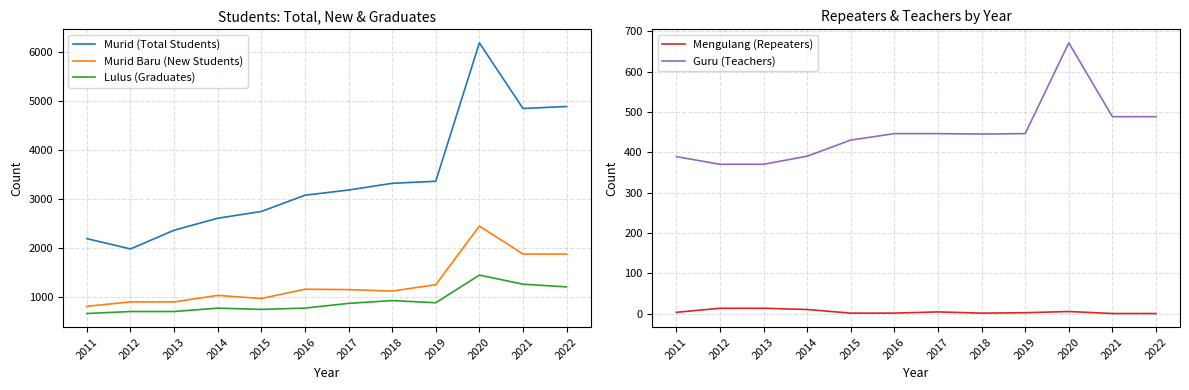

The Murid (Total Students) series shows 2966 at 2011. True or false?

False